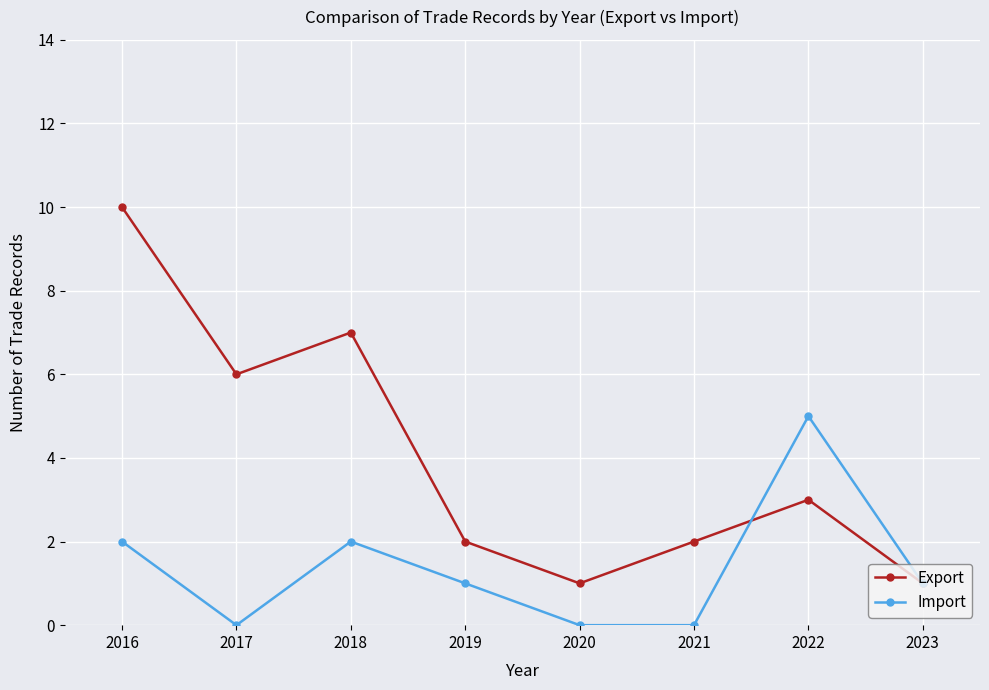

List the series in order of their overall mean, highest first.

Export, Import